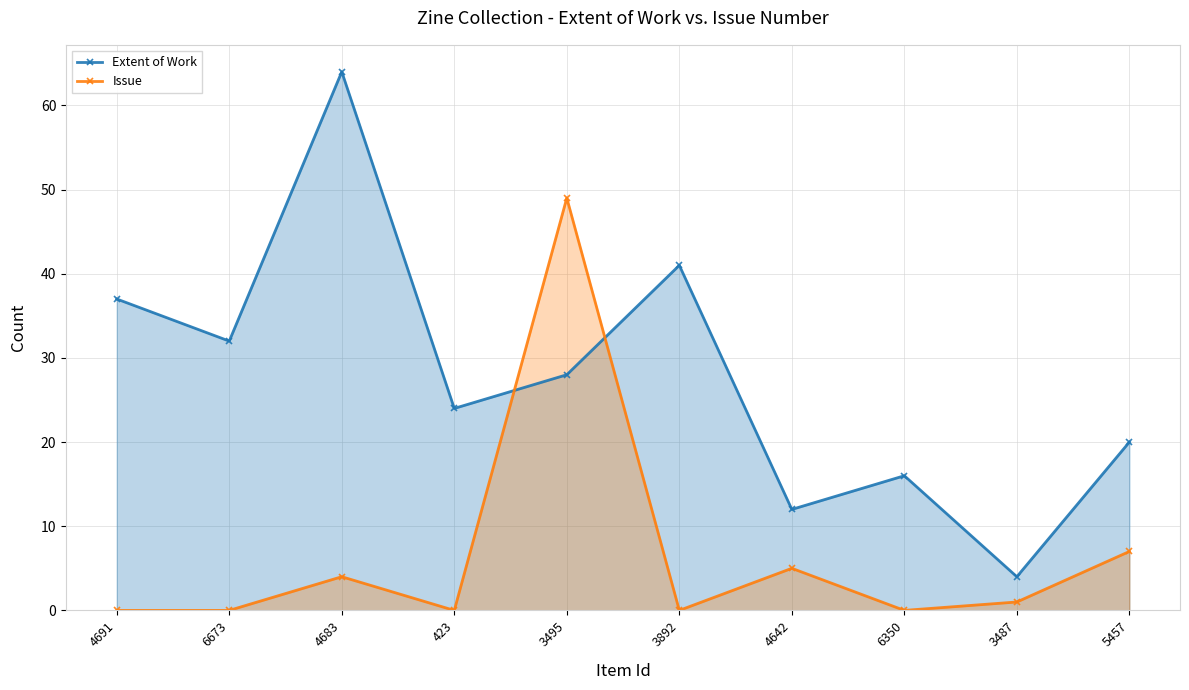

List the labels in order of Extent of Work value, smallest first.

3487, 4642, 6350, 5457, 423, 3495, 6673, 4691, 3892, 4683